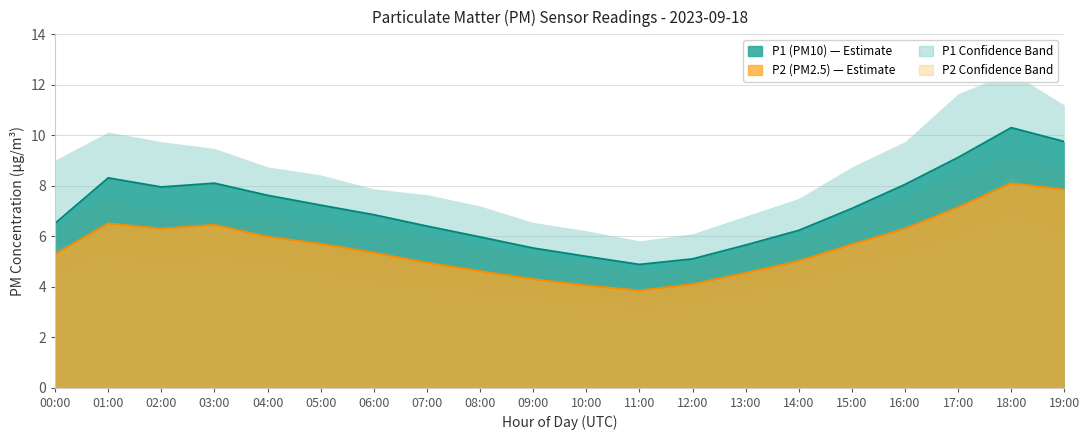

What is the sum of all P1 values?

141.8